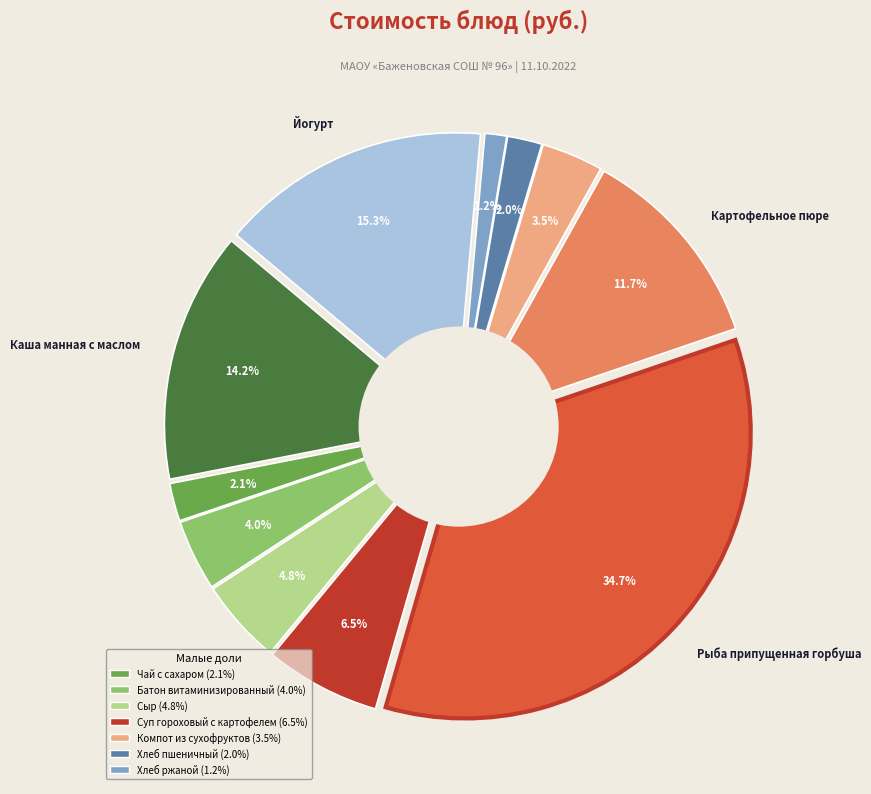

The Картофельное пюре slice represents 12% of the pie. True or false?

True